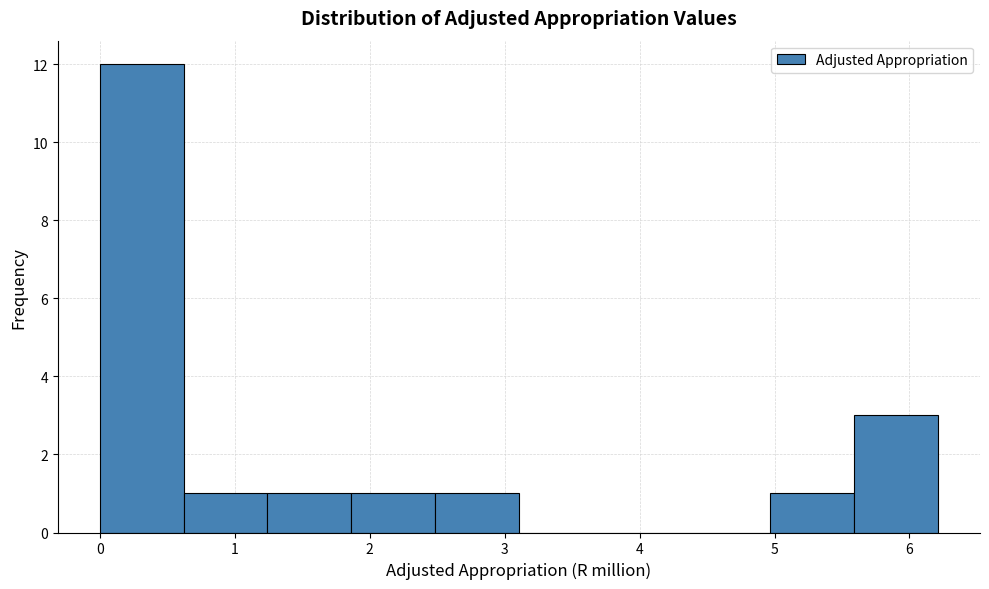

Reading left to right, transcribe this chart: for each bar, give the range it covers on the x-axis and its height. Neither the bar edges nor the heights are printed on the chart, so give them approximately, as read against the axes.

0.0 to 0.6: 12
0.6 to 1.2: 1
1.2 to 1.9: 1
1.9 to 2.5: 1
2.5 to 3.1: 1
3.1 to 3.7: 0
3.7 to 4.3: 0
4.3 to 5.0: 0
5.0 to 5.6: 1
5.6 to 6.2: 3